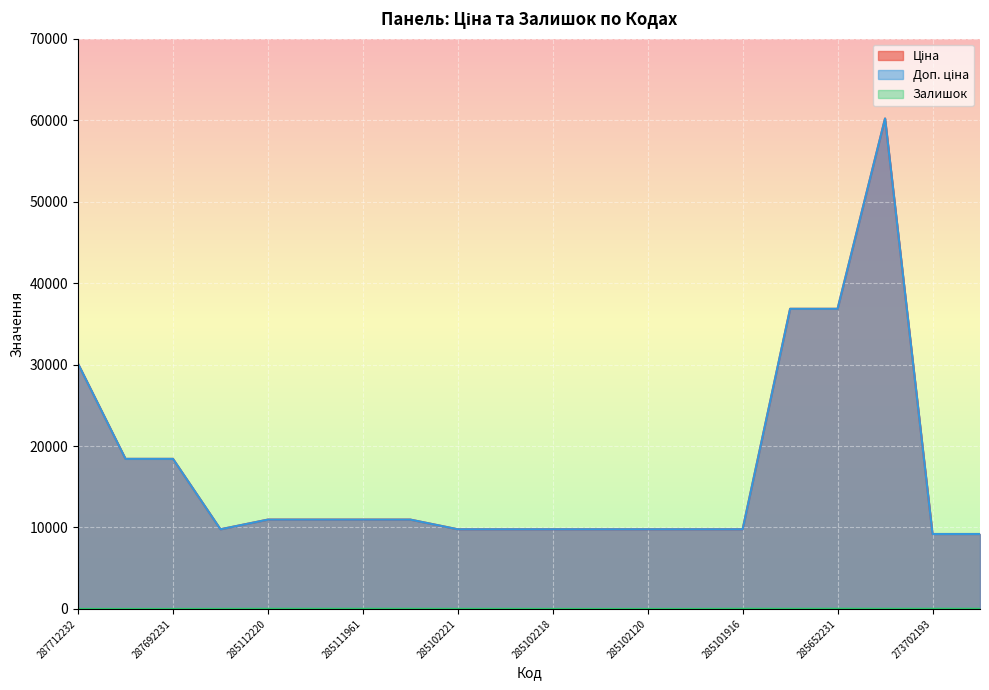

Count the number of data series in this chart.

3